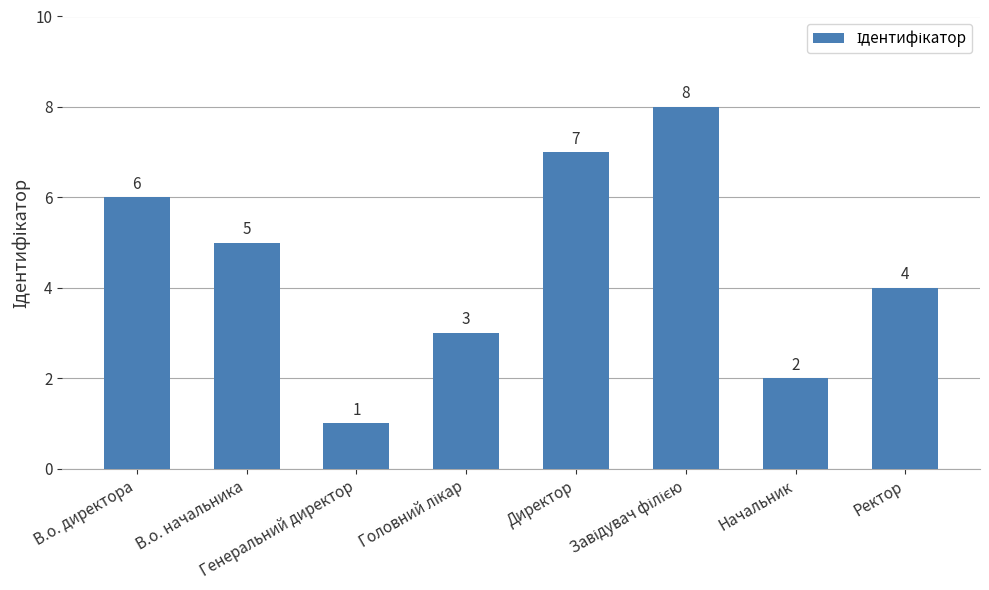

What is the difference between the maximum and minimum values?

7